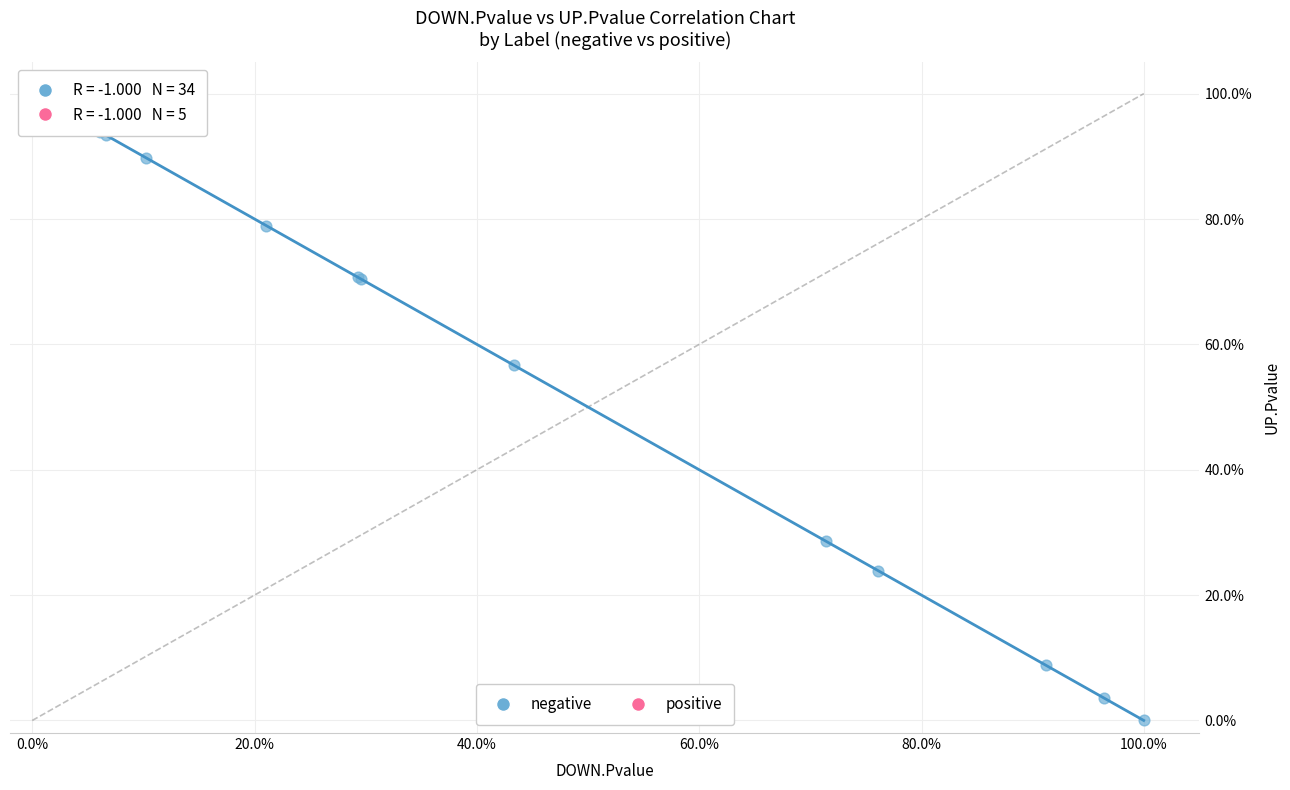

What are all the series names shown in the legend?

negative, positive